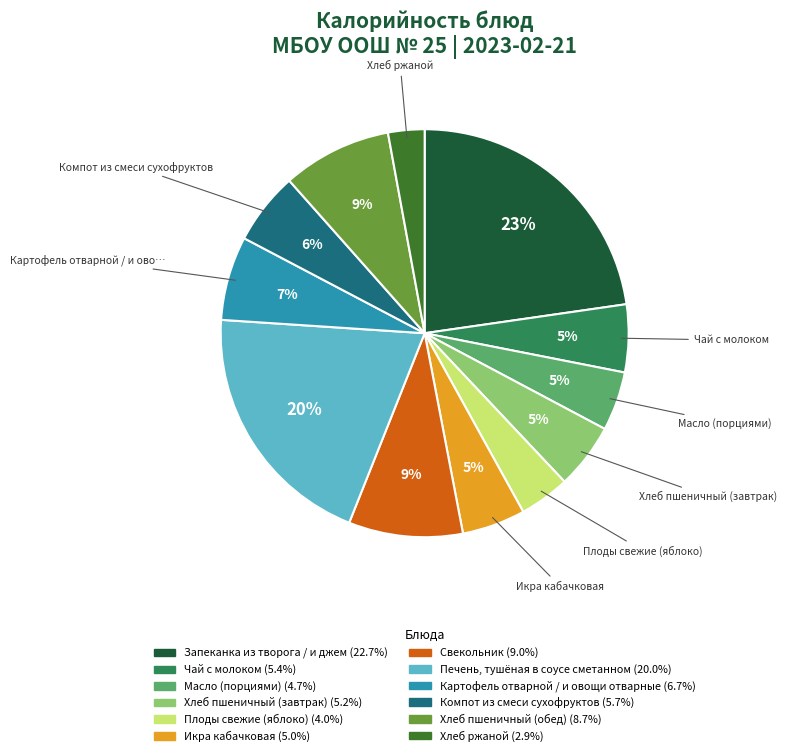

To the nearest percent, what is the difference between the Плоды свежие (яблоко) and Картофель отварной / и овощи отварные slice percentages?

3%